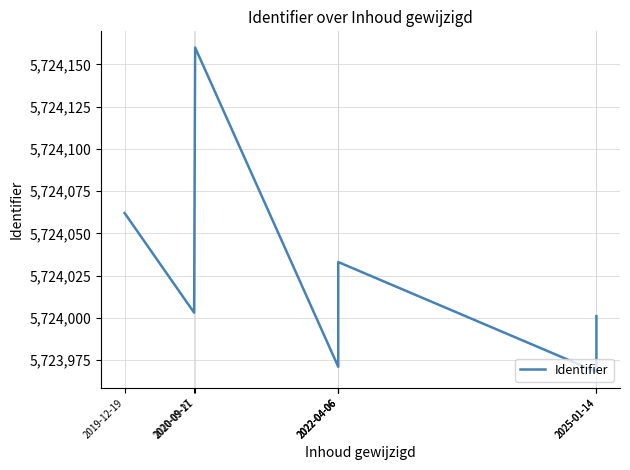

Which category has the highest value across all series?

2020-09-21